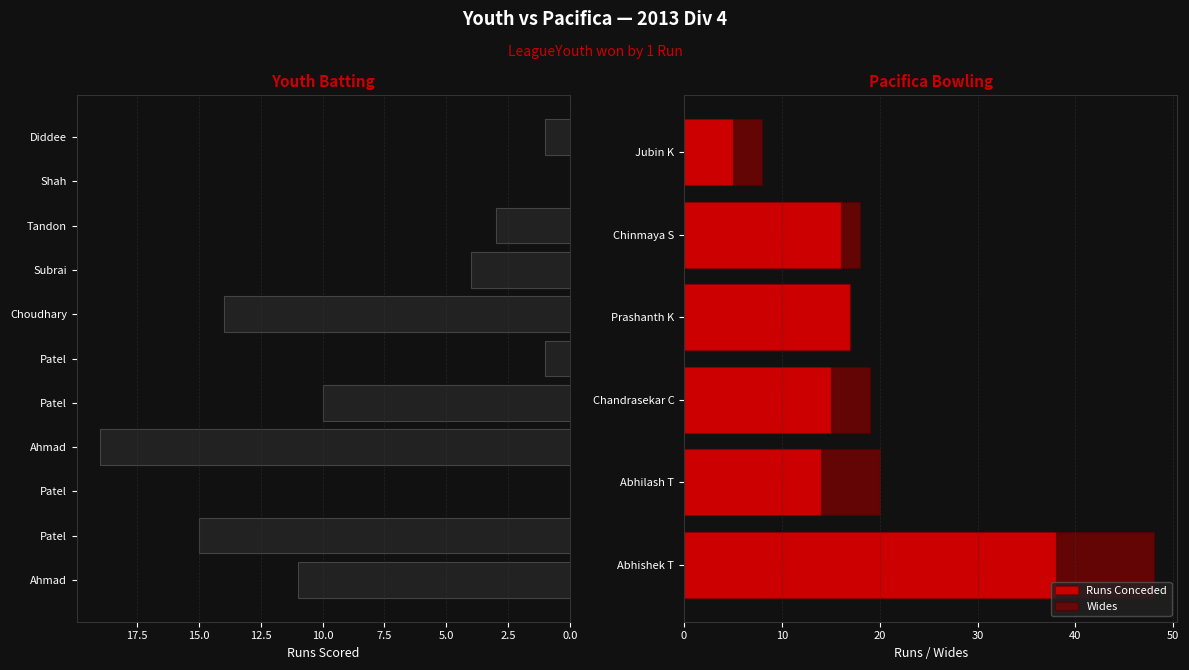

The Runs Conceded series shows 17 at Prashanth K. True or false?

True